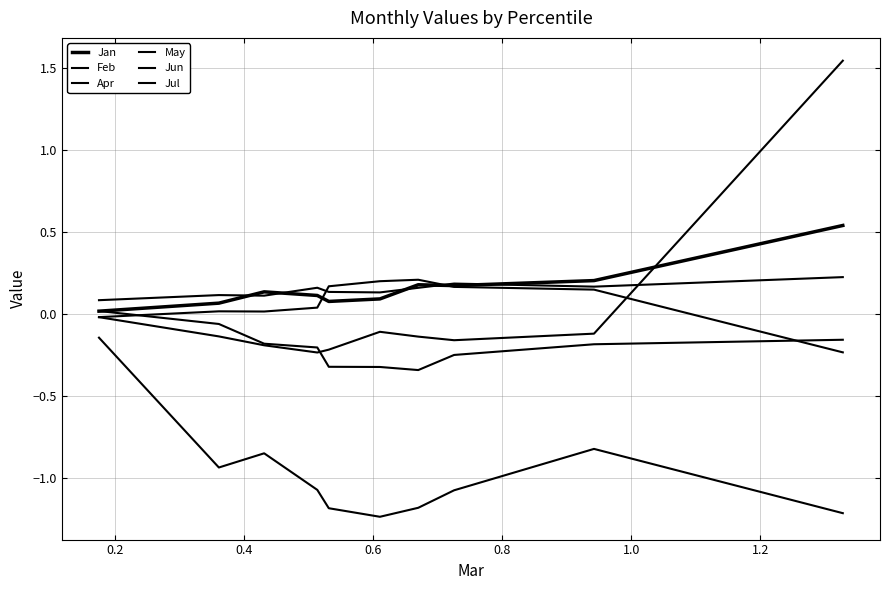

What is the value of the Feb point at the 7th from the left?

0.2